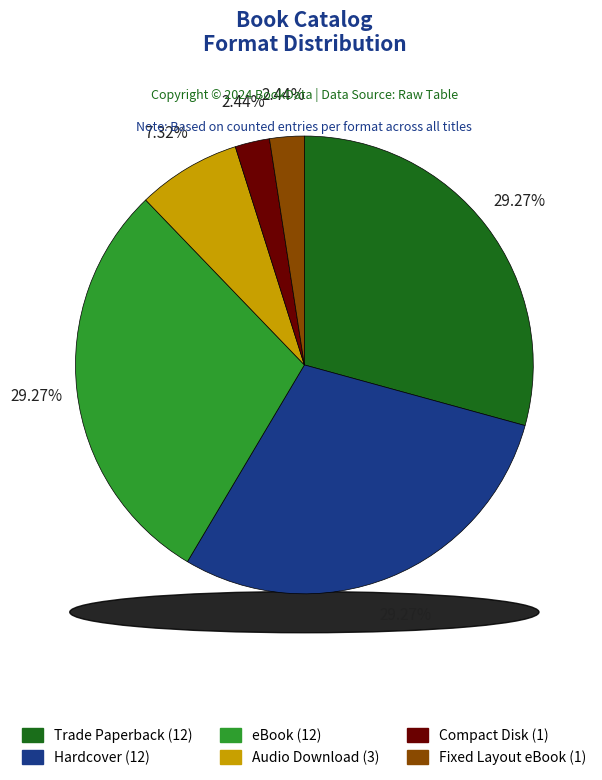

Does any single category account for the majority?

No